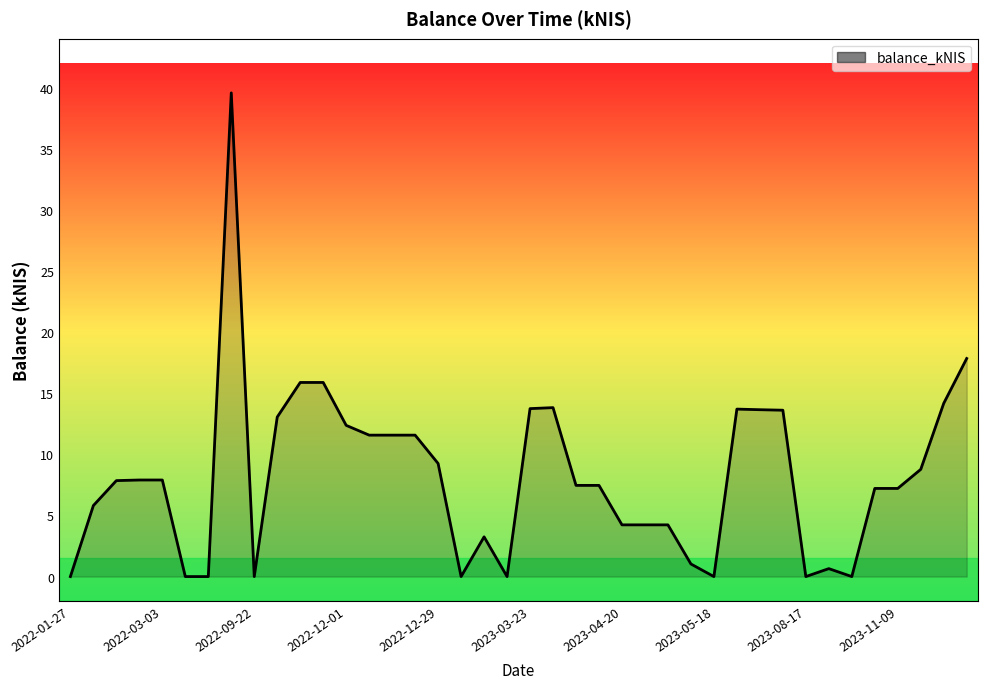

What is the greatest value displayed?

39.6